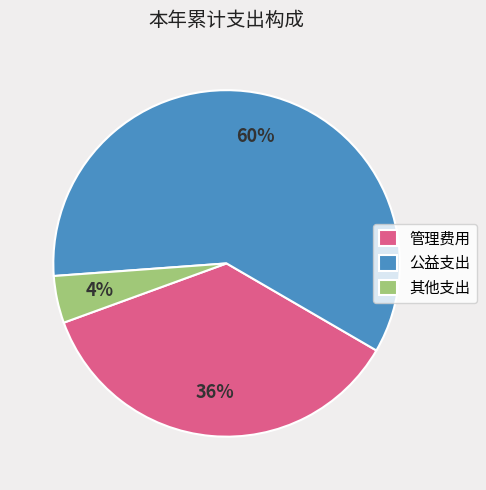

Is it true that 其他支出 is 4% of the pie?

True